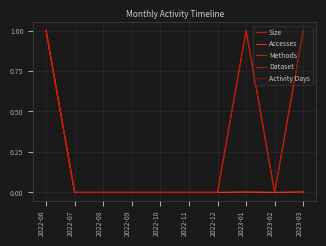

Is this an area chart (filled region under the line)?

No